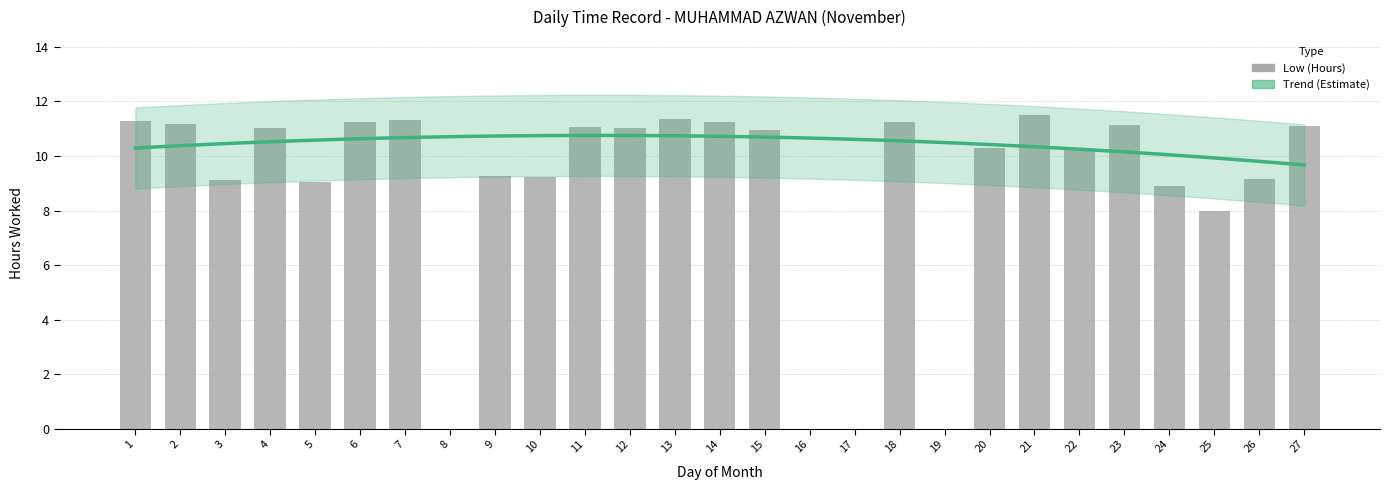

Between 12 and 4, which is larger?

12